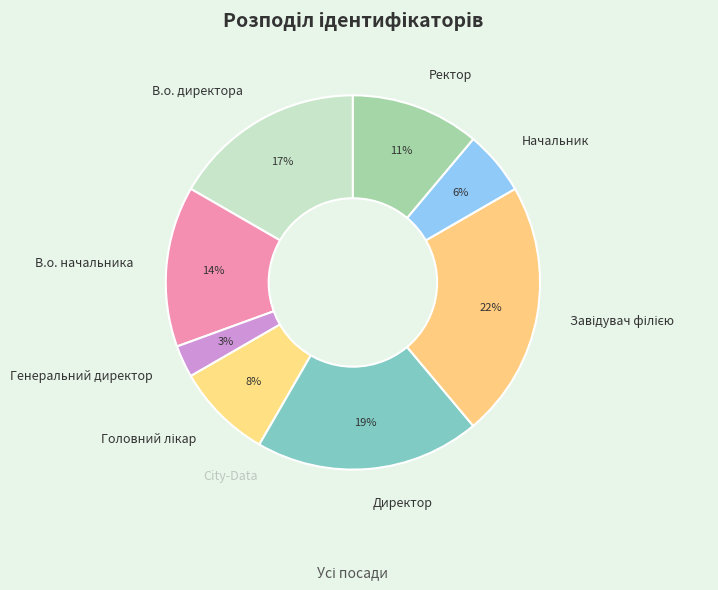

Is it true that Начальник is 17% of the pie?

False